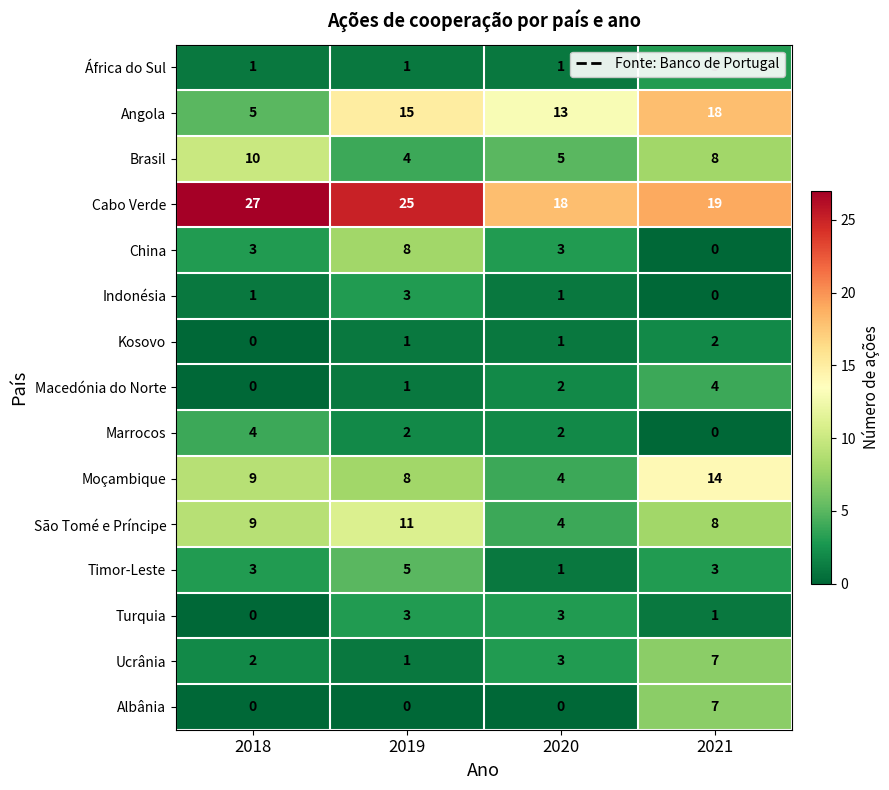

How many São Tomé e Príncipe values are between 8 and 11?

3